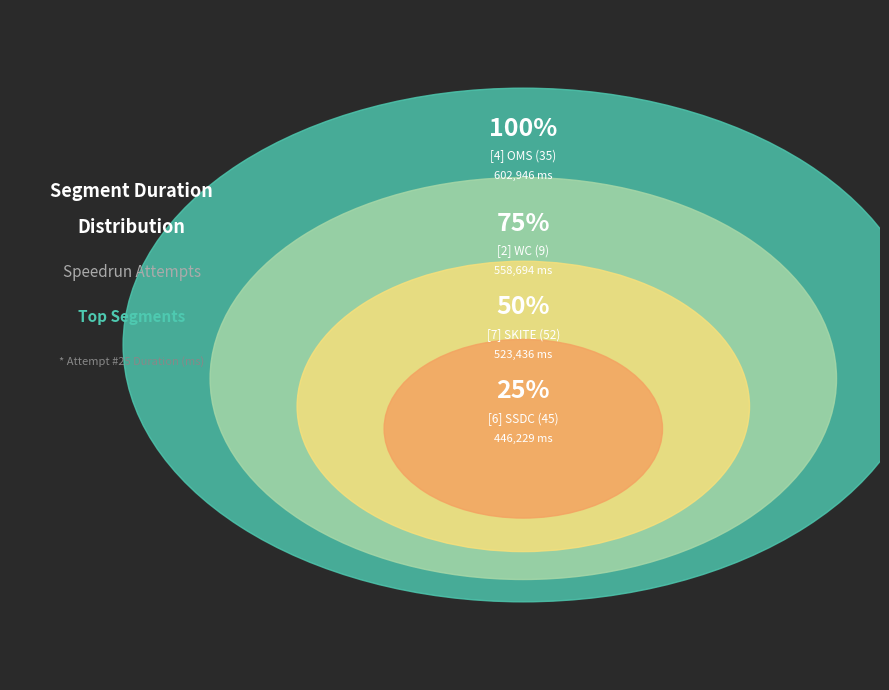

Does [4] OMS (35) account for over 50% of the chart?

No